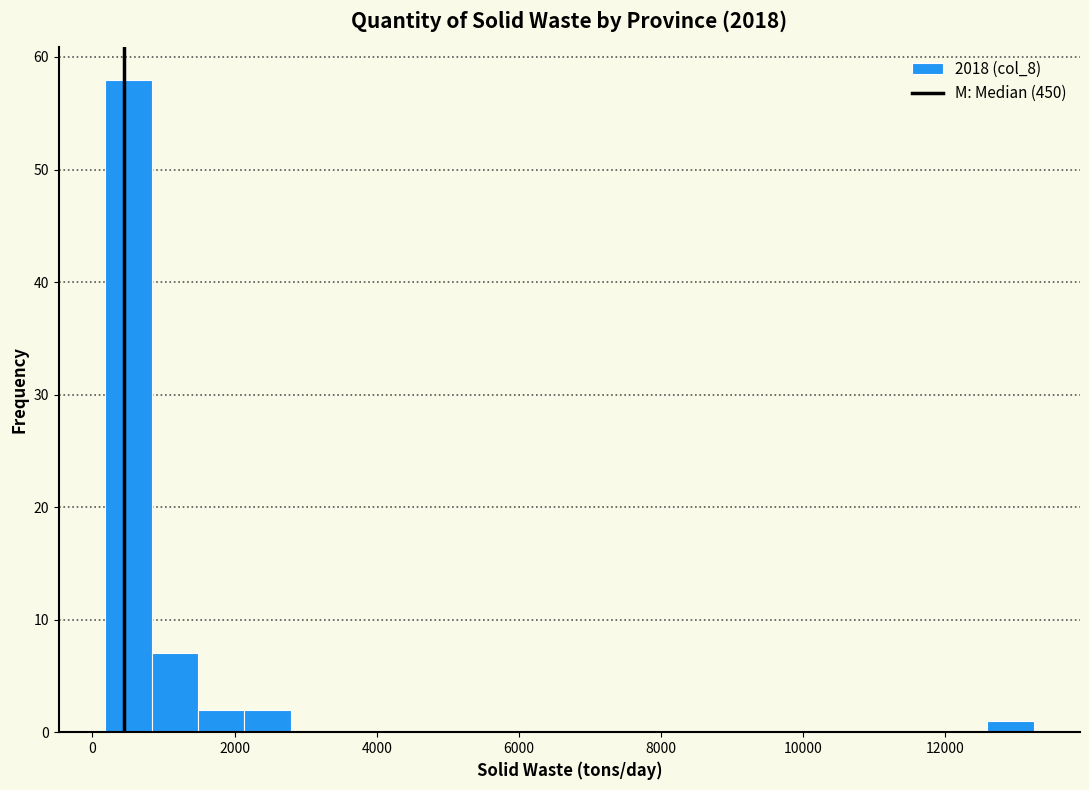

Read against the x-axis, roughly where is the centre of the tallest bar?

600